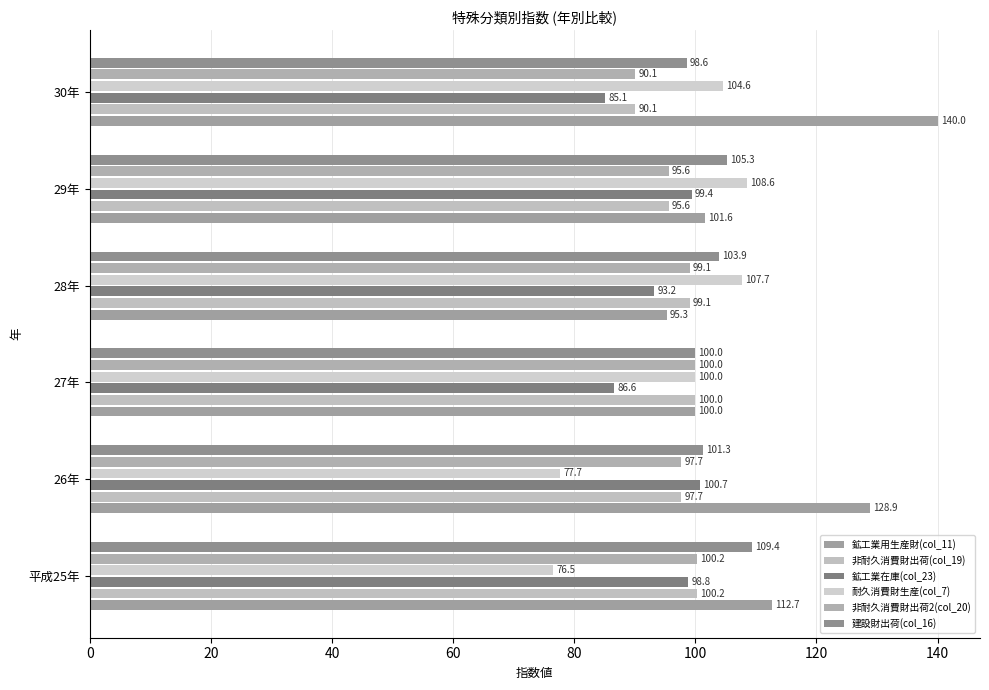

How many values in the 建設財出荷(col_16) series are below 103?

3